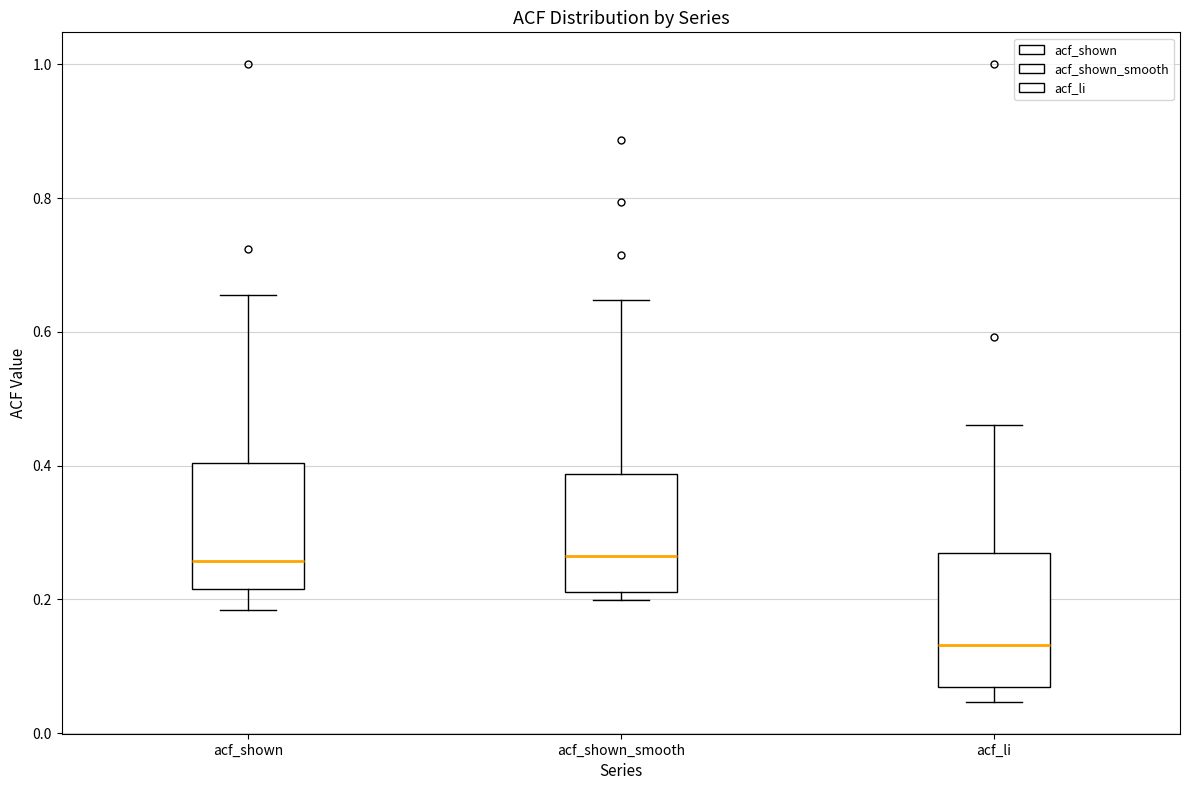

Reading left to right, transcribe this box plot: for each box, give where its median line is, the range the box spans, and where its two whiskers end, as read against the y-axis. The values are not printed on the chart, so give them approximately, as read against the axis.

acf_shown: median 0.26, box 0.22 to 0.40, whiskers 0.18 to 0.66
acf_shown_smooth: median 0.26, box 0.22 to 0.38, whiskers 0.20 to 0.64
acf_li: median 0.14, box 0.06 to 0.26, whiskers 0.04 to 0.46